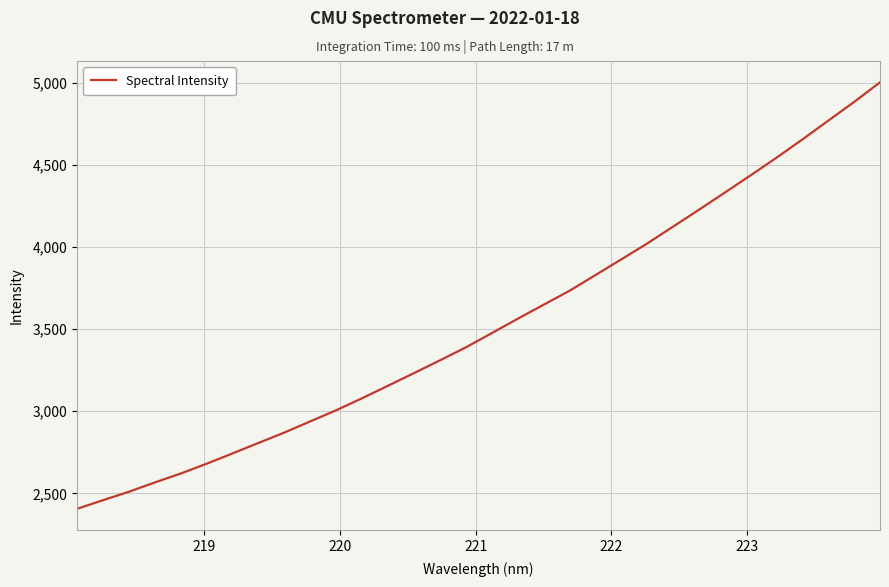

What is the difference between the maximum and minimum values?

2595.8